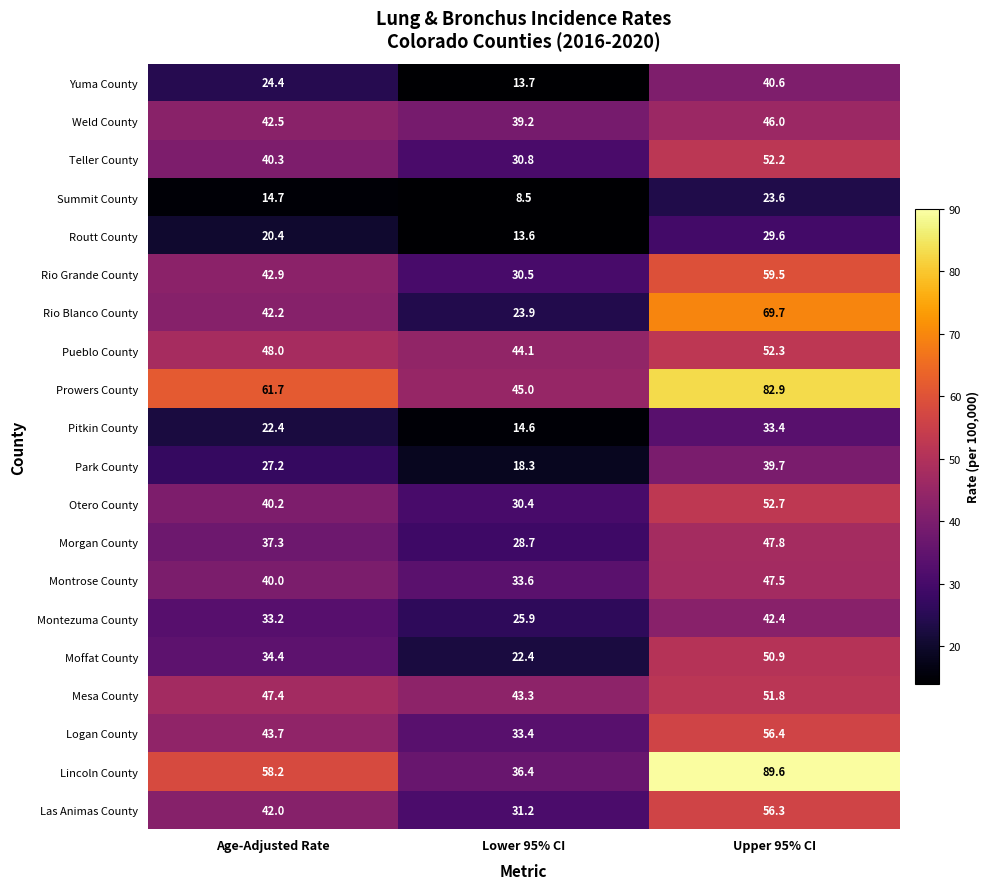

What is the approximate value of Routt County at Lower 95% CI?

13.6